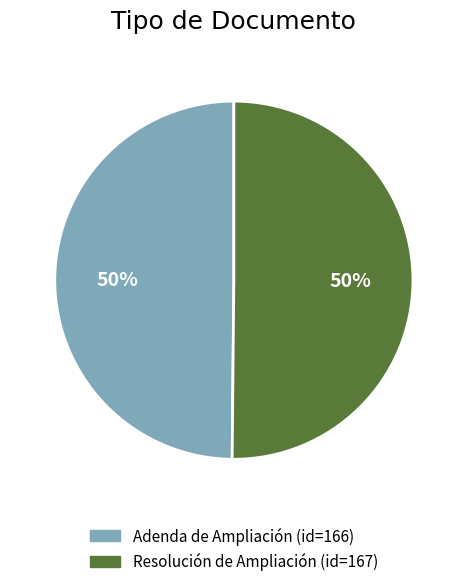

Combined, do Adenda de Ampliación and Resolución de Ampliación account for over 50%?

Yes